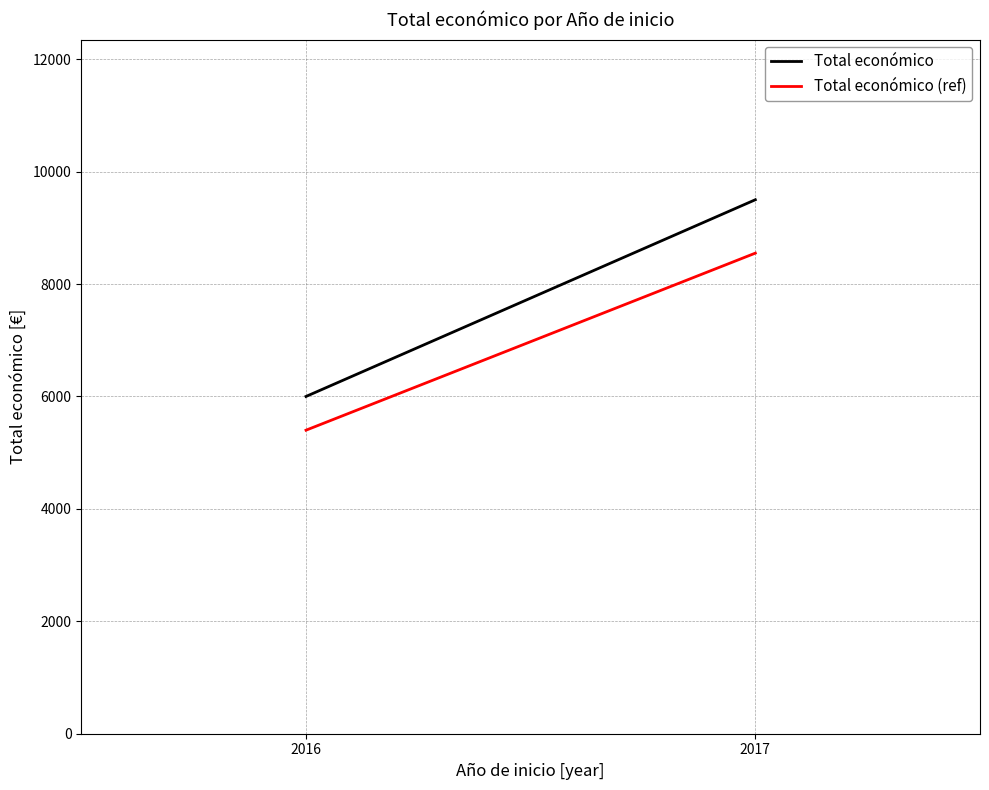

How many categories are shown in the chart?

2